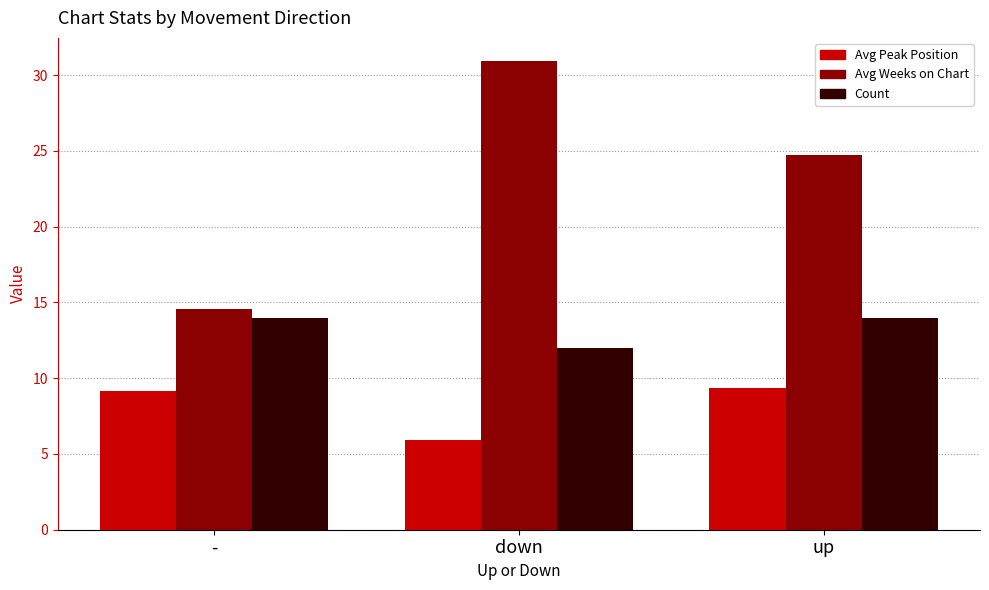

Which series has the widest spread of values?

Avg Weeks on Chart